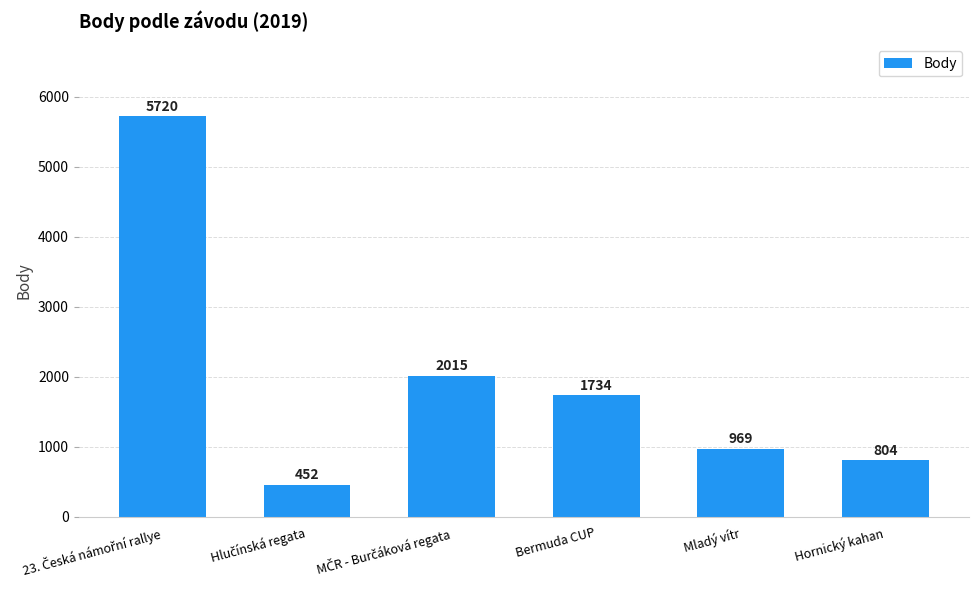

What is the difference between the maximum and minimum values?

5268